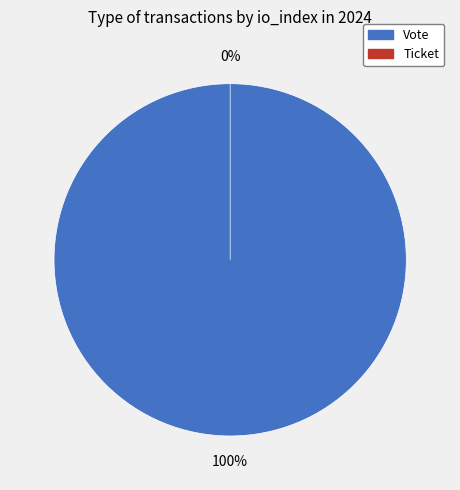

True or false: Vote accounts for 100% of the total.

True